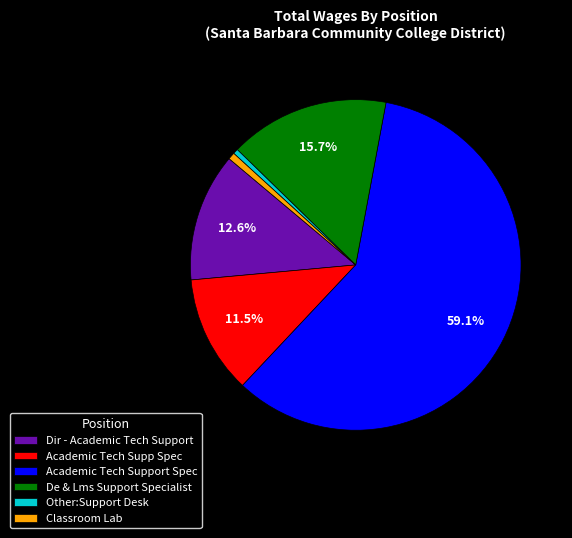

What is the largest slice in the pie chart?

Academic Tech Support Spec